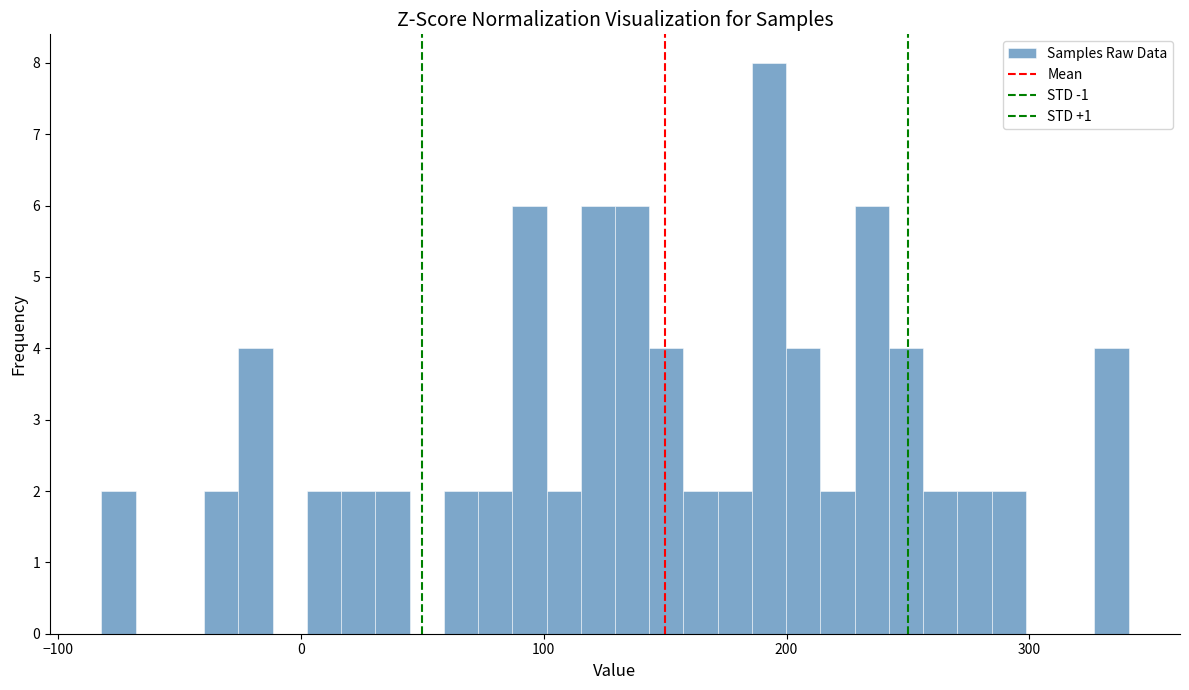

Around what value on the x-axis is the tallest bar? Give the approximate position of its centre, as read against the axis.

190